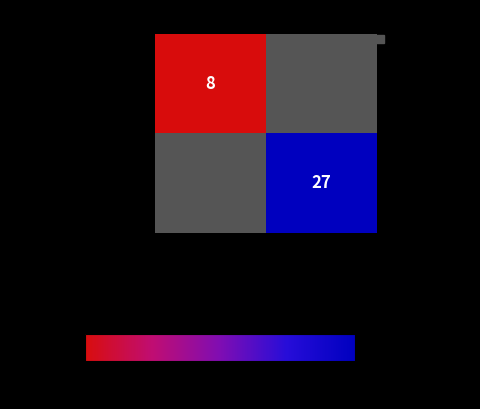

The d68bcf2d… series shows 44 at 1. True or false?

False